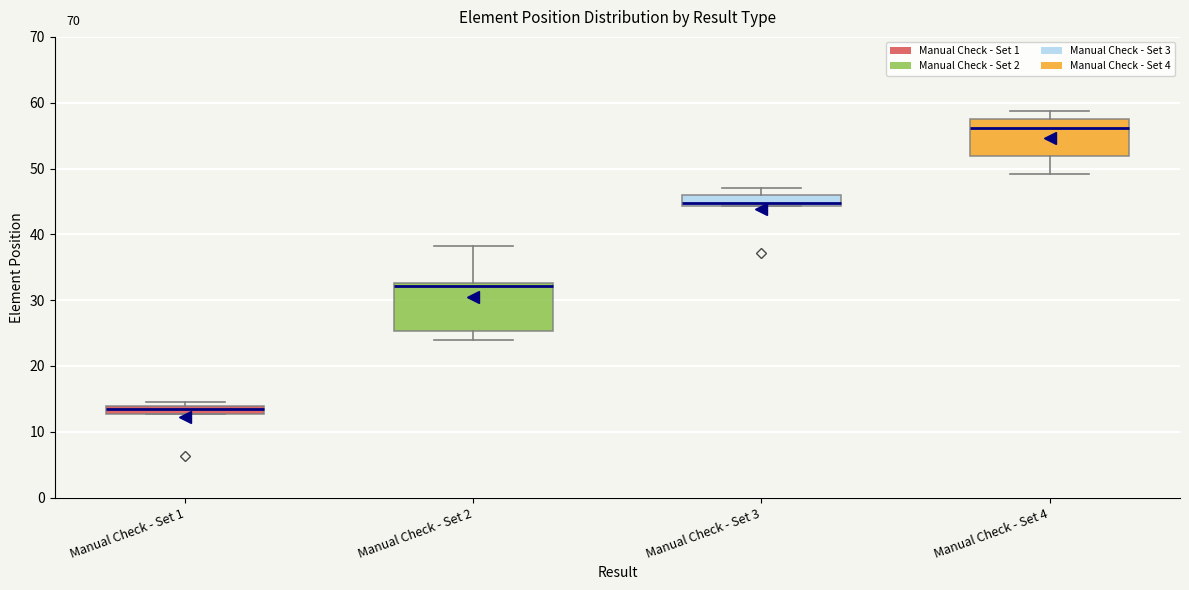

Which box's median line is the highest?

Manual Check - Set 4